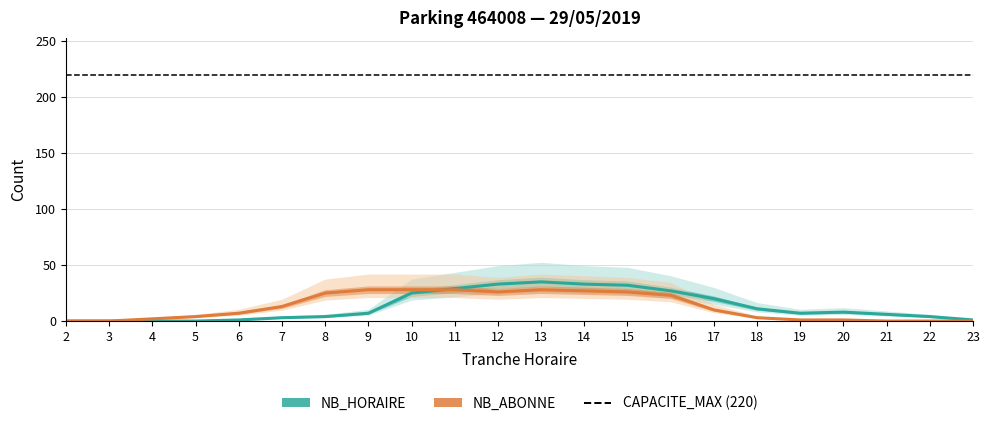

Which label corresponds to the largest value in the chart?

13